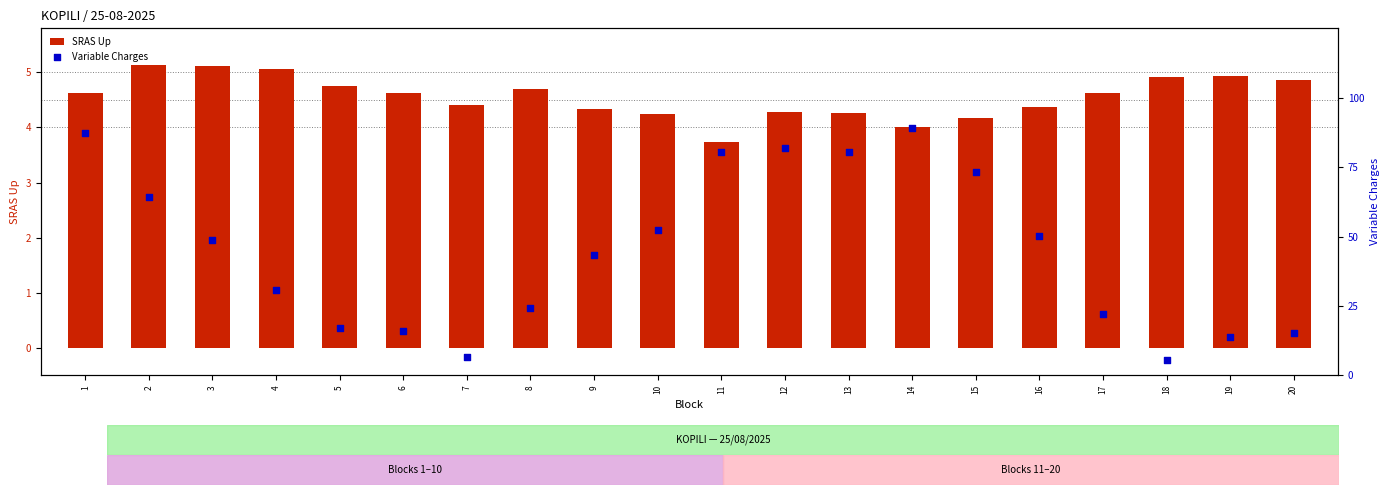

At which category is the sum across all series the highest?

14